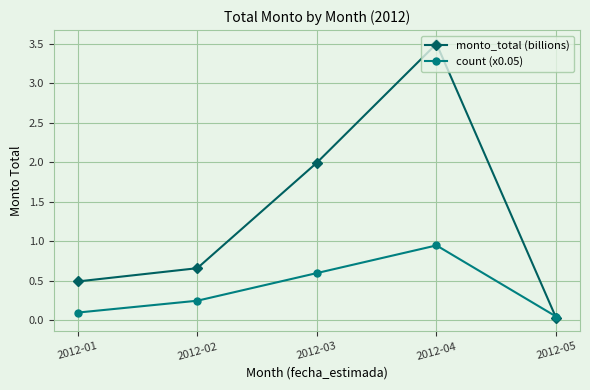

At which label does monto_total (billions) reach its peak?

2012-04